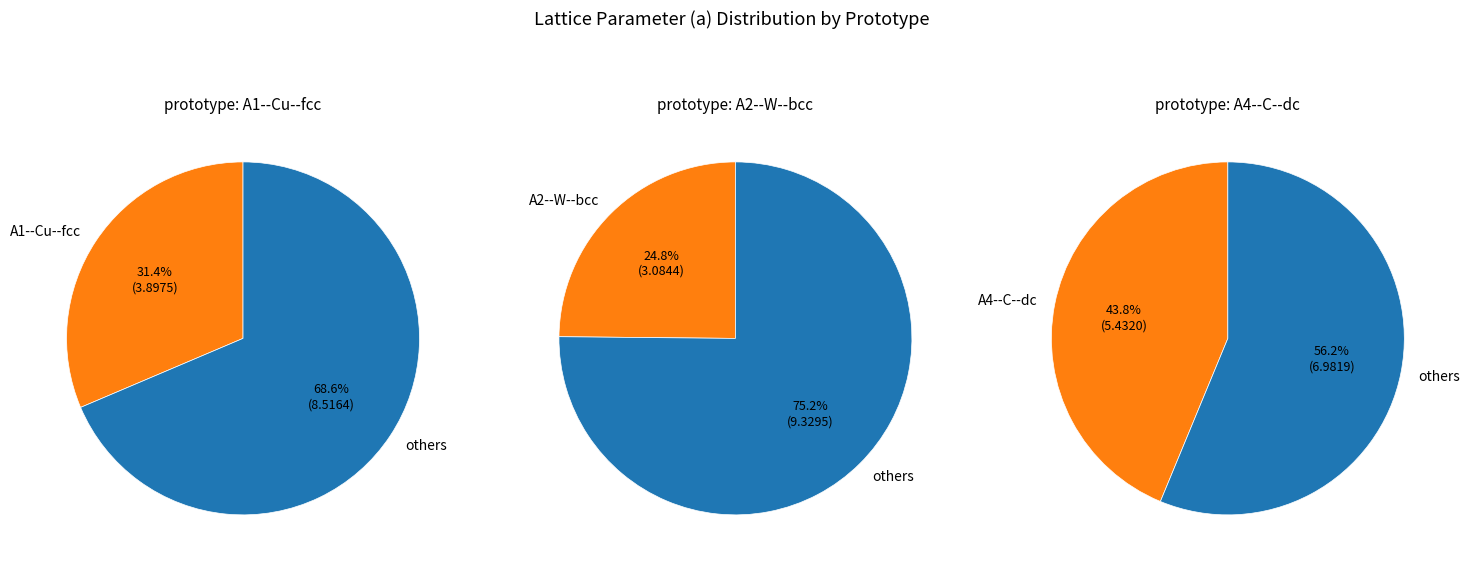

What percentage is the A4--C--dc slice, to the nearest percent?

44%